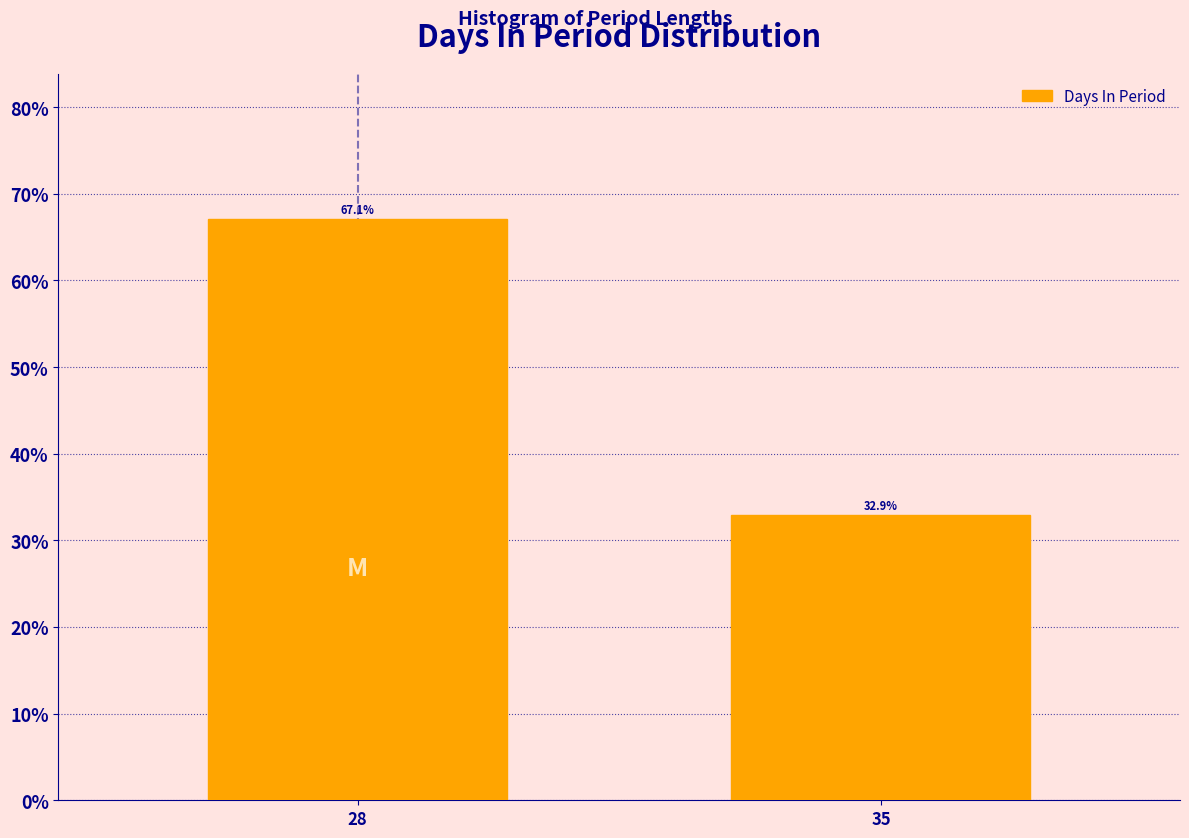

Reading right to left, what are all the values shown in this chart?

35=32.9	28=67.1